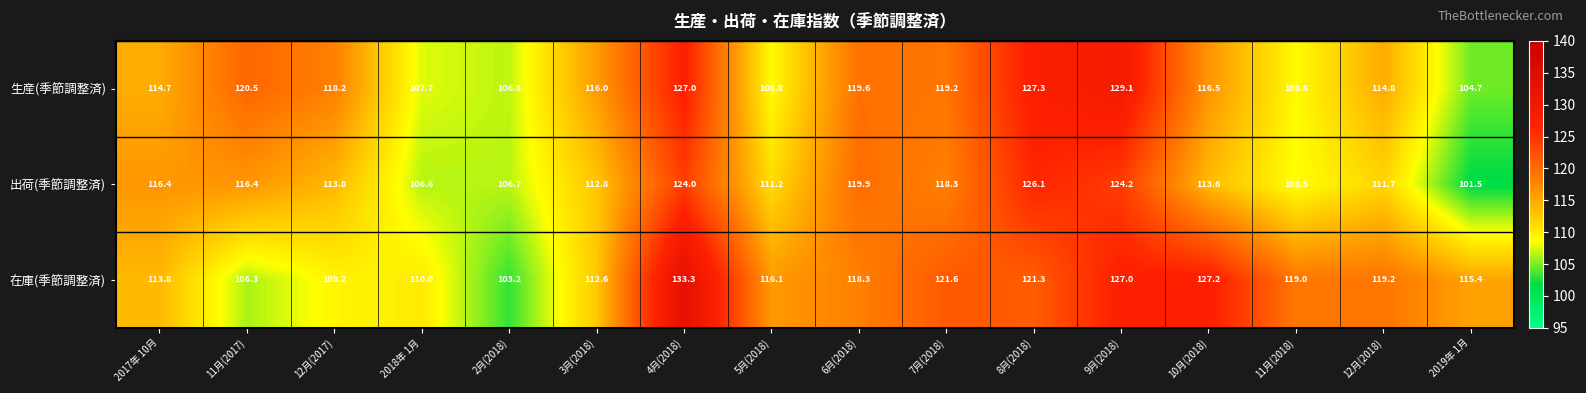

What is the maximum value shown in the chart?

133.3